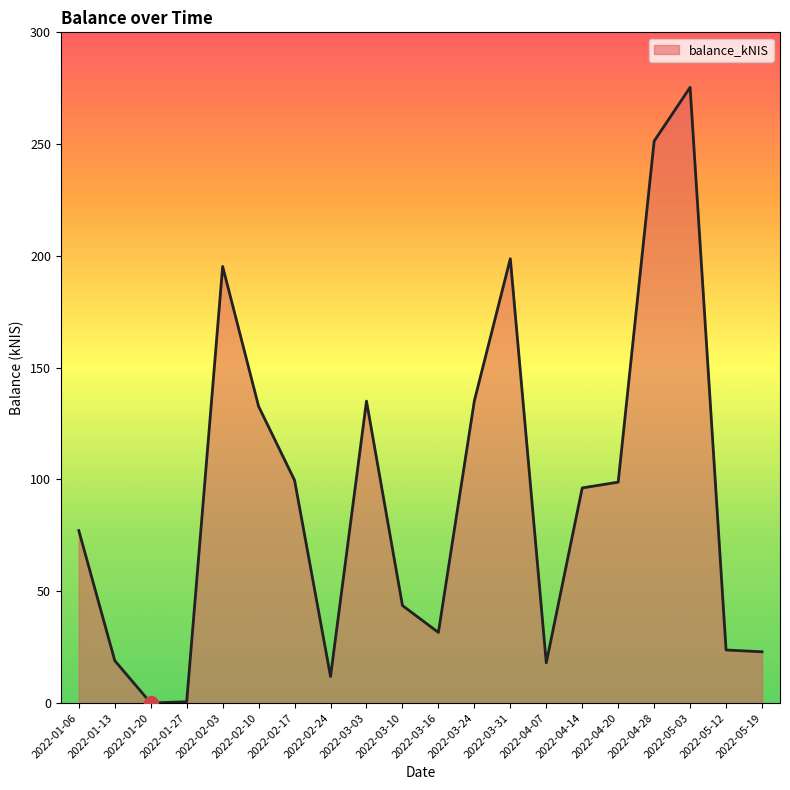

Which has a higher value, 2022-05-03 or 2022-02-17?

2022-05-03